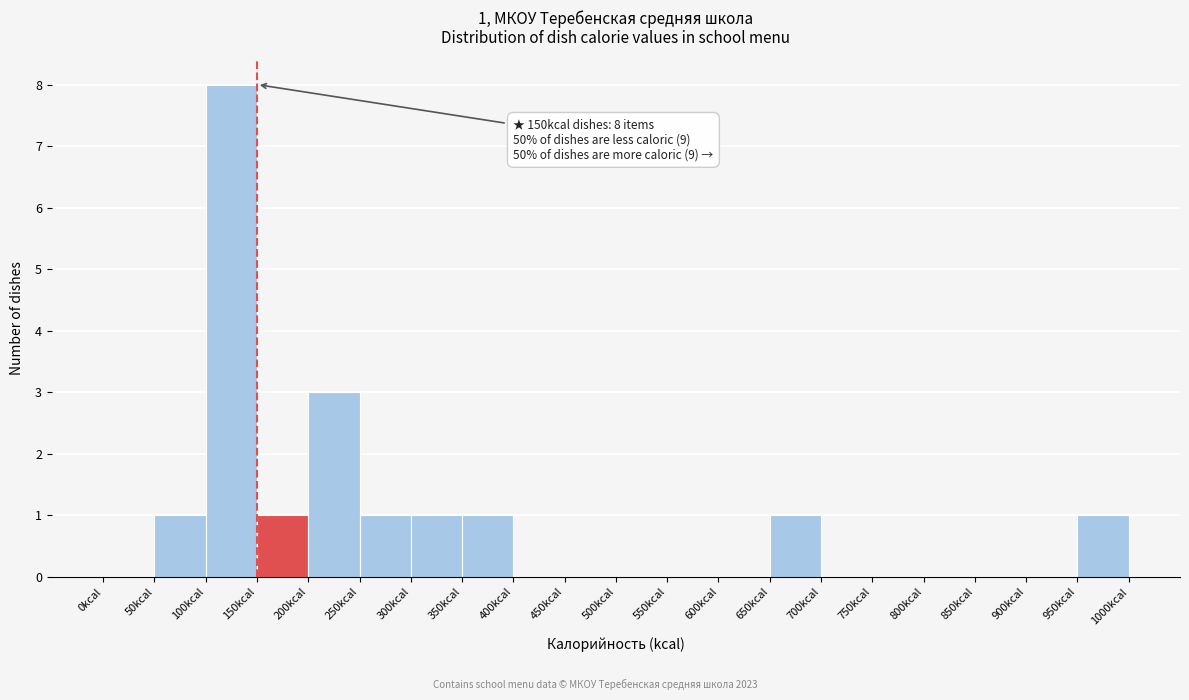

Over which range of the x-axis is the bar tallest?

100 to 150